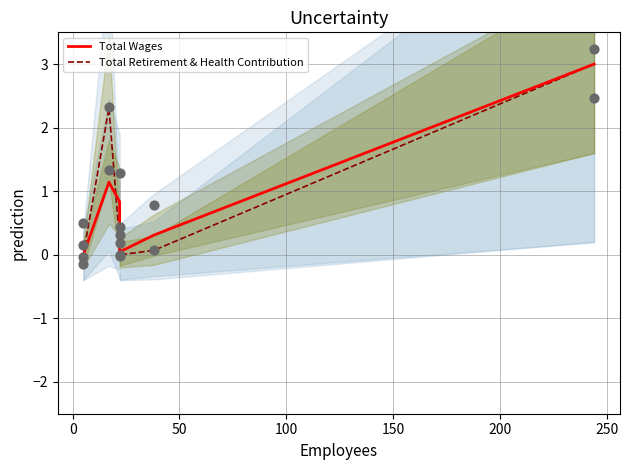

What are all the series names shown in the legend?

Total Wages, Total Retirement & Health Contribution